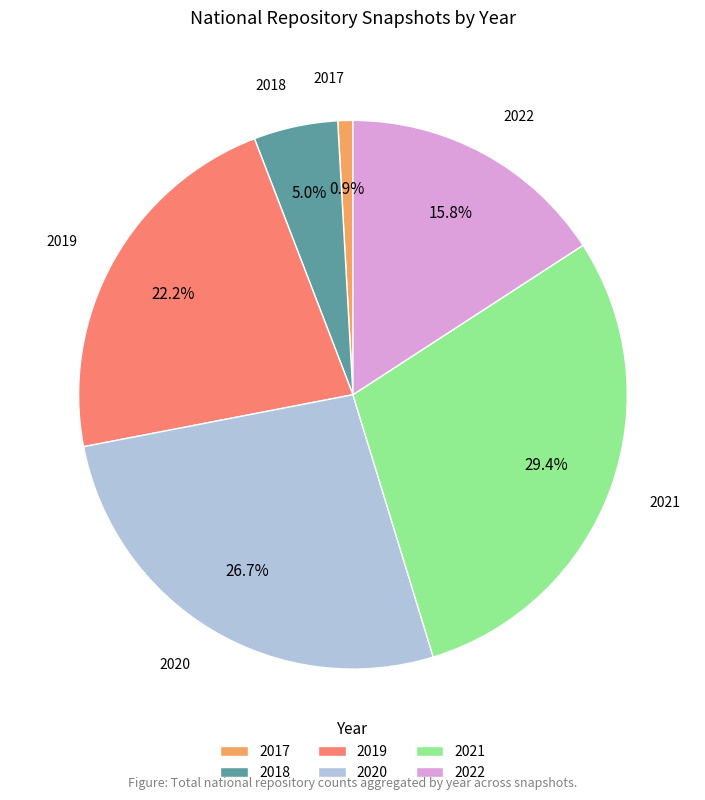

Between 2022 and 2017, which is larger?

2022